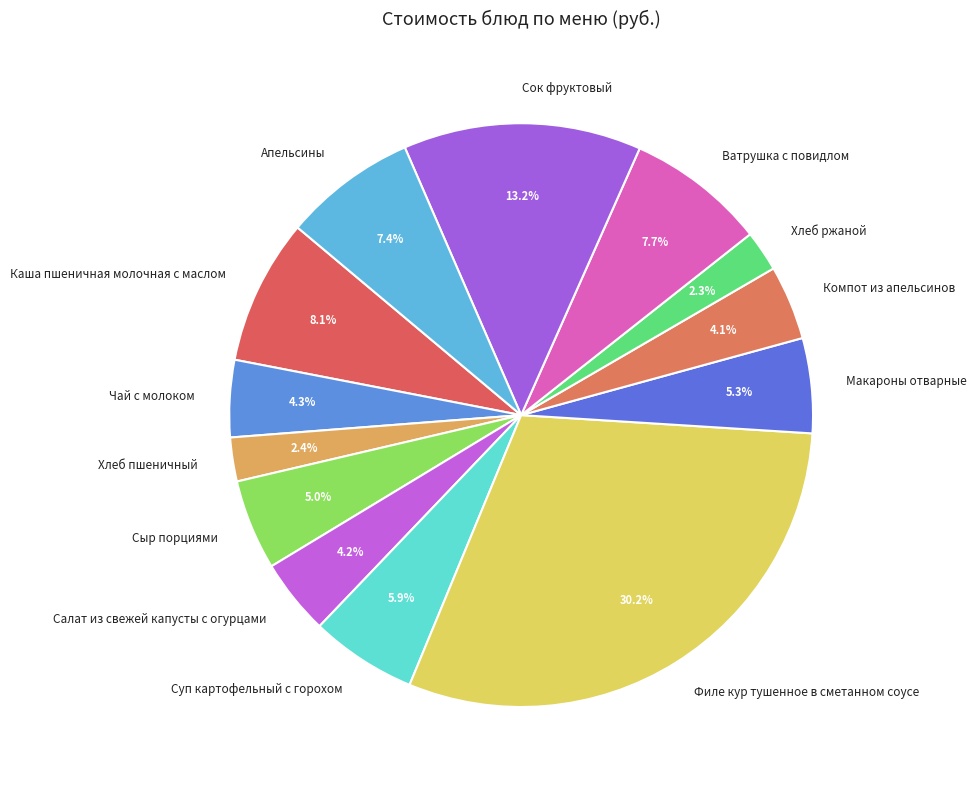

Does Сыр порциями represent more than half of the total?

No